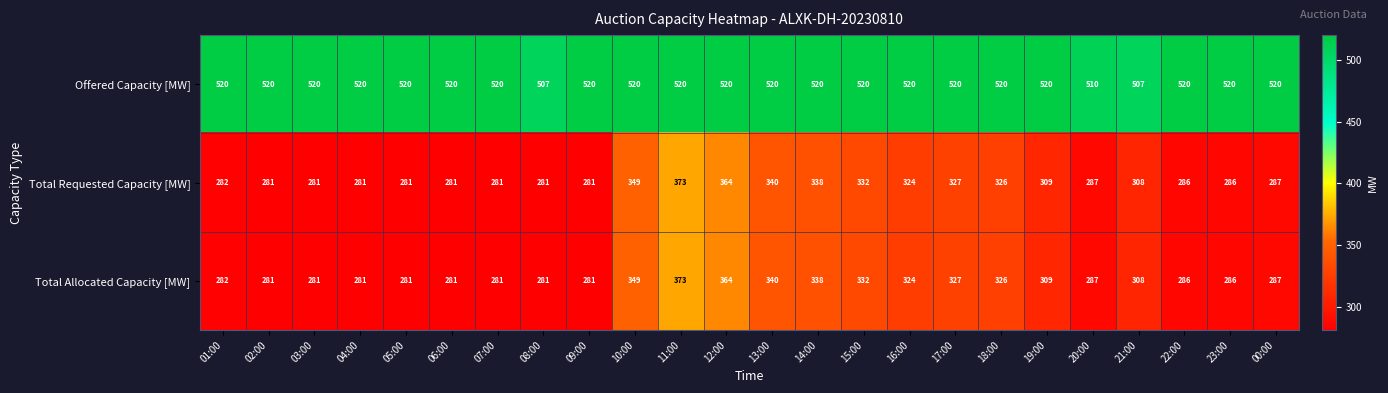

What is the difference between the highest and lowest values at 19:00?

211